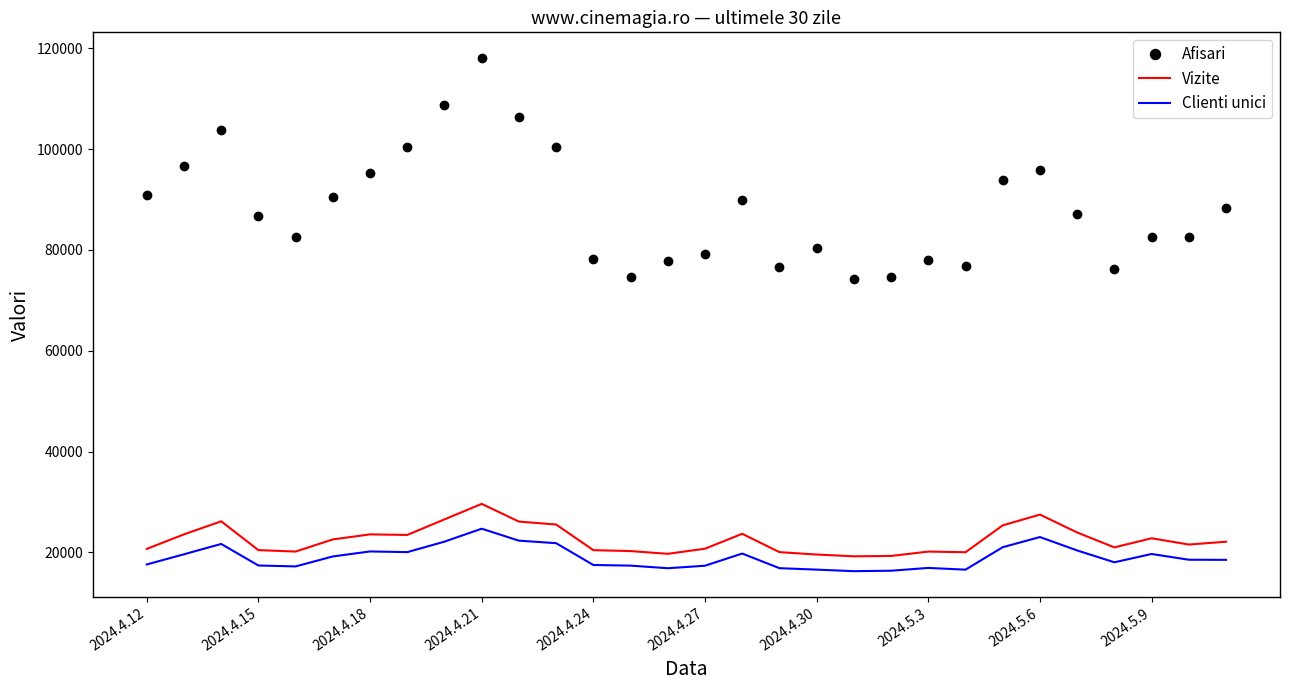

Which series has the widest spread of values?

Afisari